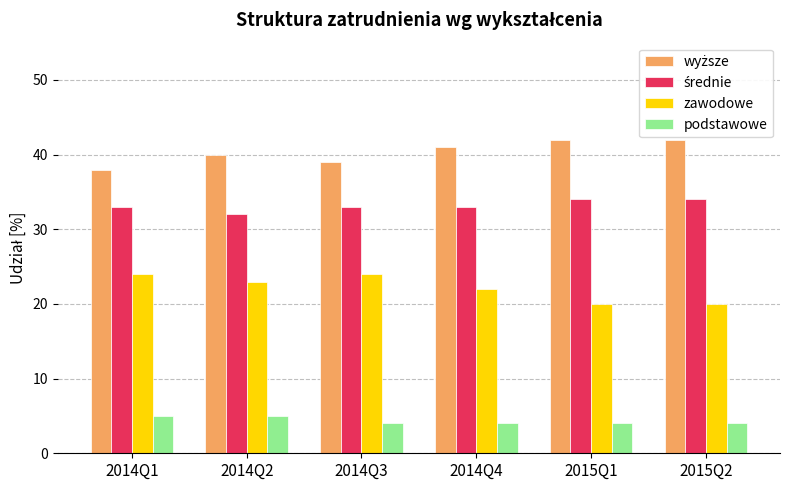

What is the spread (max minus min) of values at 2015Q2?

38